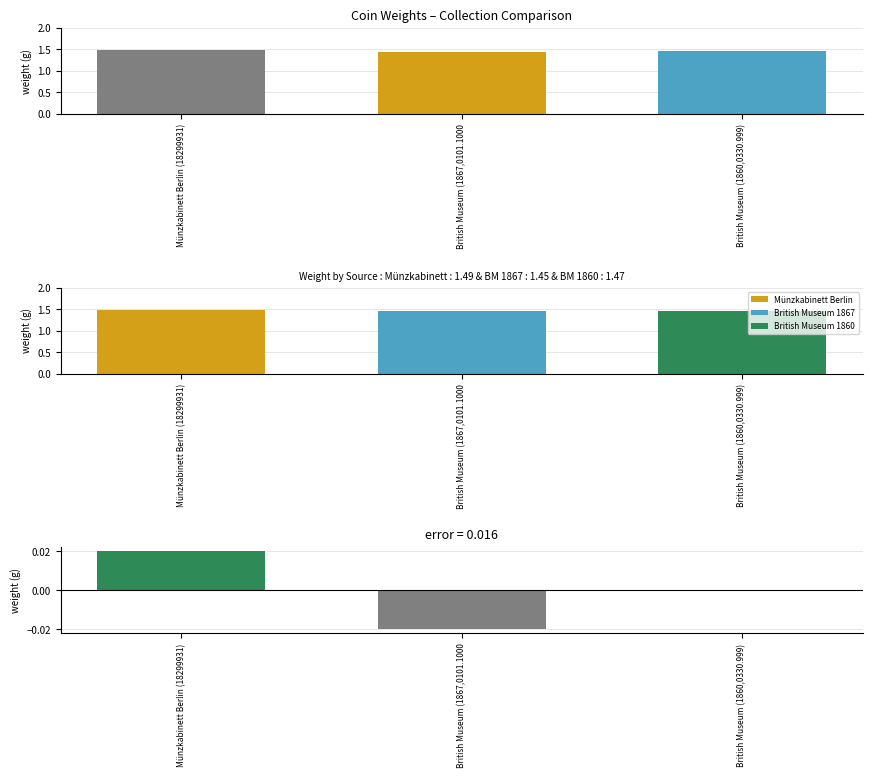

What is the value of the British Museum 1860 bar at the 3rd from the left?

1.5